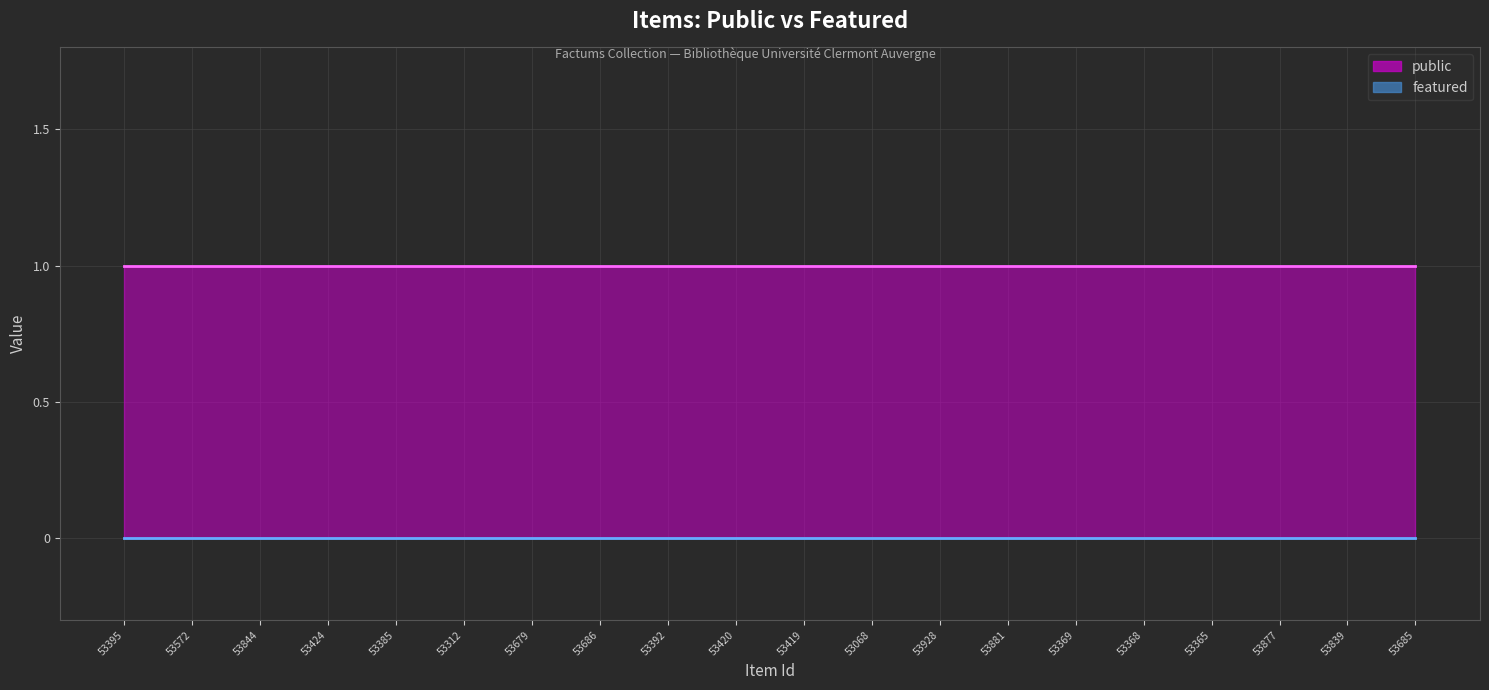

Reading left to right, transcribe all the data shown in this chart.

public (line): 1	1	1	1	1	1	1	1	1	1	1	1	1	1	1	1	1	1	1	1
featured (line): 0	0	0	0	0	0	0	0	0	0	0	0	0	0	0	0	0	0	0	0